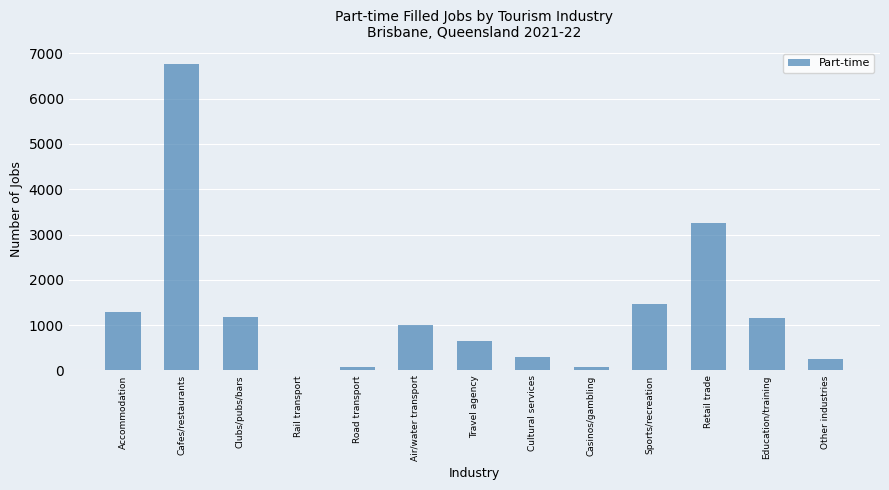

The value at Accommodation is 1298.0. True or false?

True